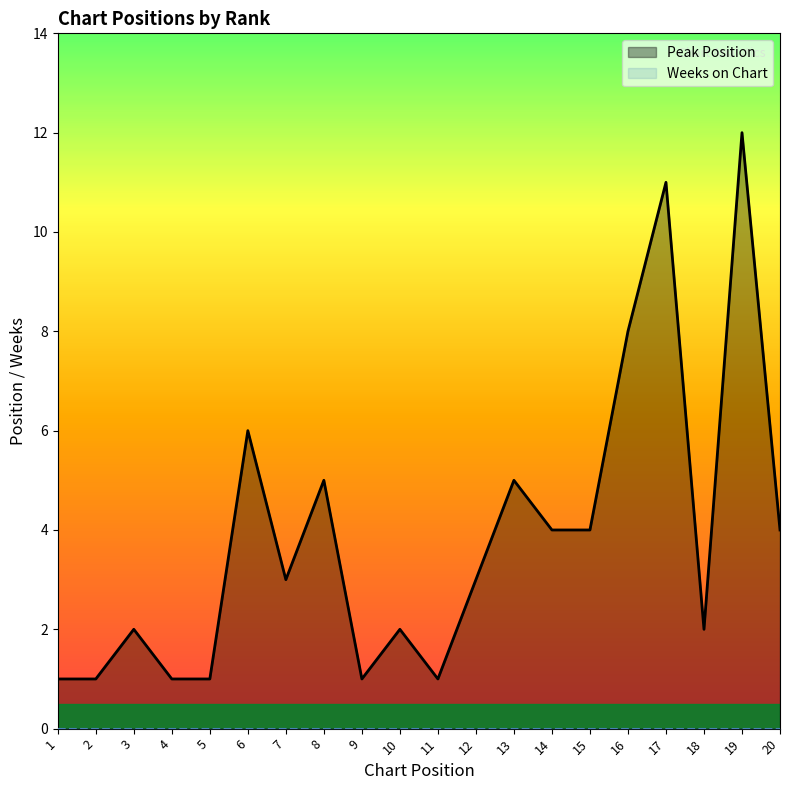

At which category does the chart reach its minimum across all series?

1